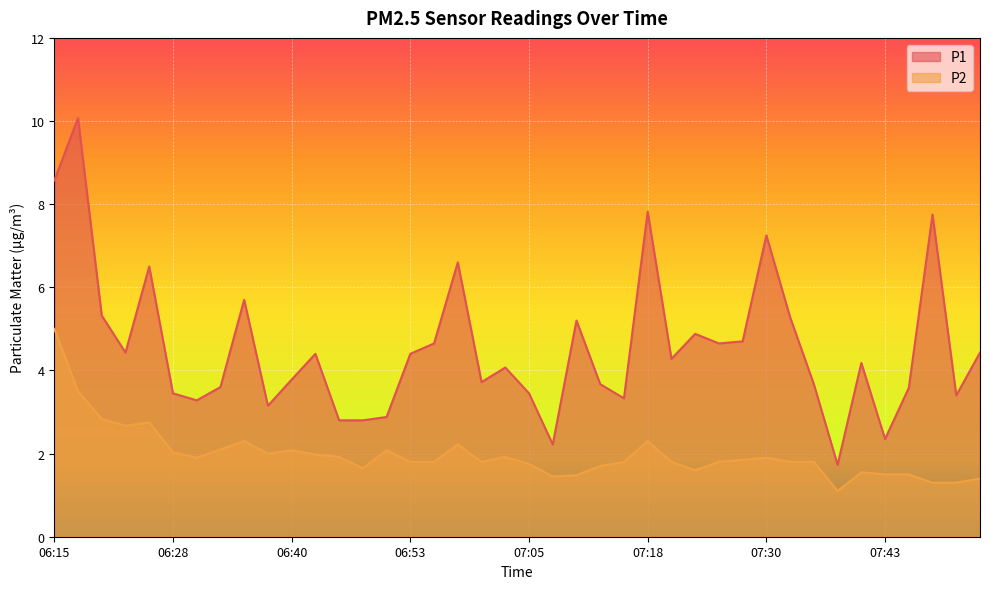

Rank the categories by P1 value from highest to lowest.

06:18, 06:15, 07:18, 07:48, 07:30, 06:58, 06:25, 06:35, 06:20, 07:33, 07:10, 07:23, 07:28, 06:55, 07:25, 06:23, 07:53, 06:43, 06:53, 07:20, 07:40, 07:03, 06:40, 07:00, 07:13, 07:35, 06:33, 07:45, 06:28, 07:05, 07:50, 07:15, 06:30, 06:38, 06:50, 06:45, 06:48, 07:43, 07:08, 07:38